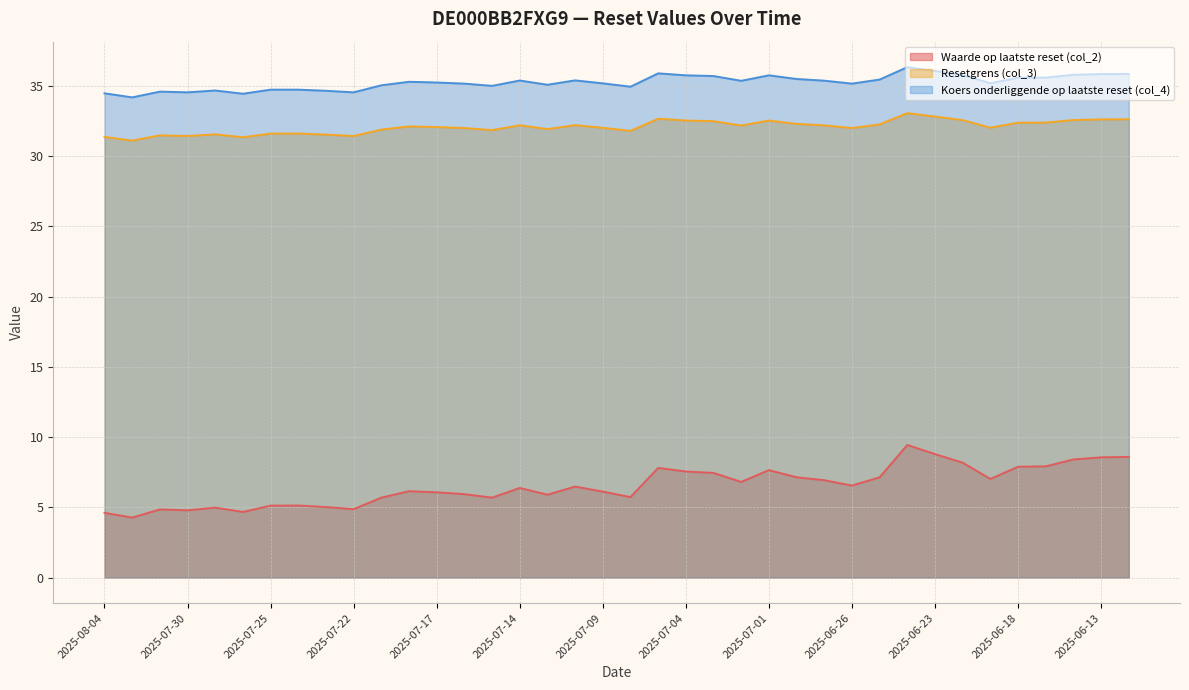

At which label does Koers onderliggende op laatste reset (col_4) reach its minimum?

2025-08-01